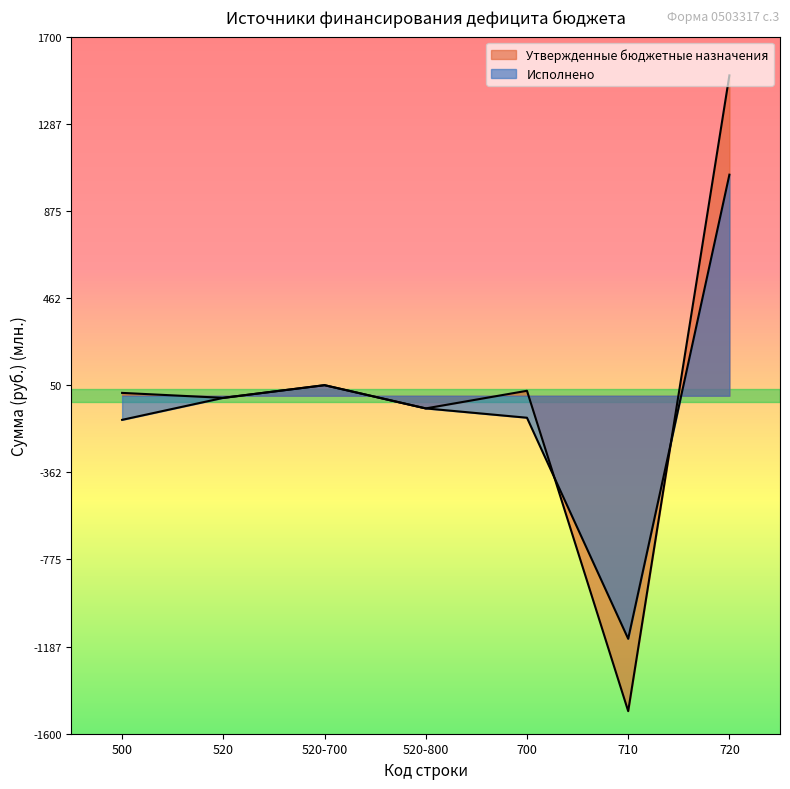

Rank the series by their maximum value, from highest to lowest.

Утвержденные бюджетные назначения, Исполнено